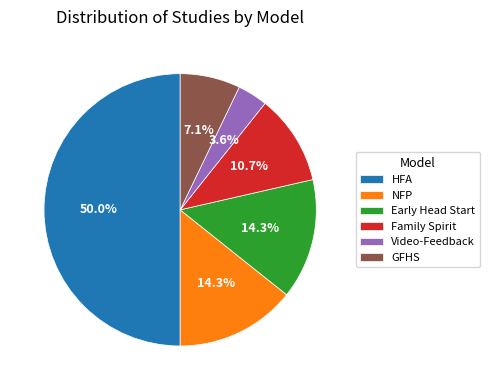

Between Early Head Start and Video-Feedback, which is larger?

Early Head Start